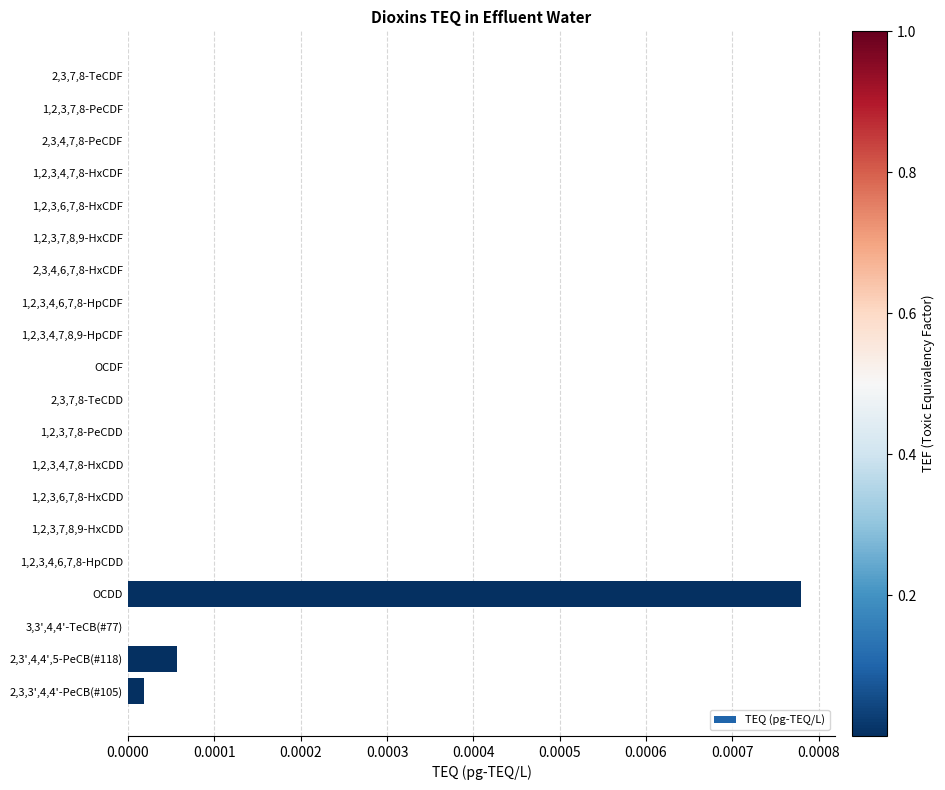

How many series are shown in this chart?

1